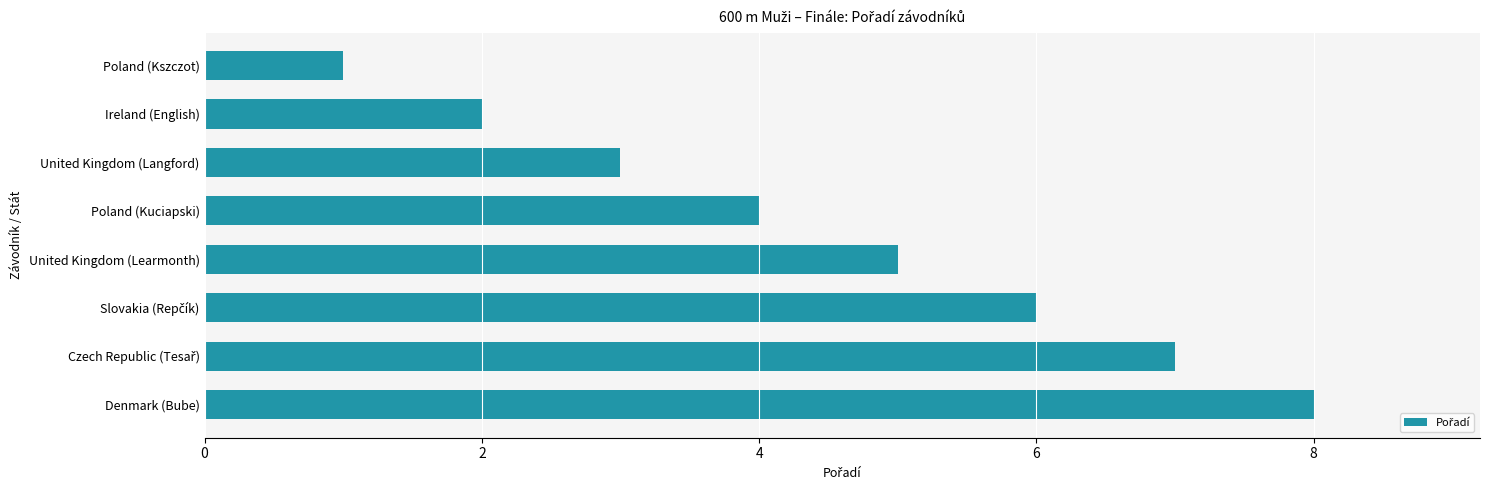

Which category has the lowest value across all series?

Poland (Kszczot)